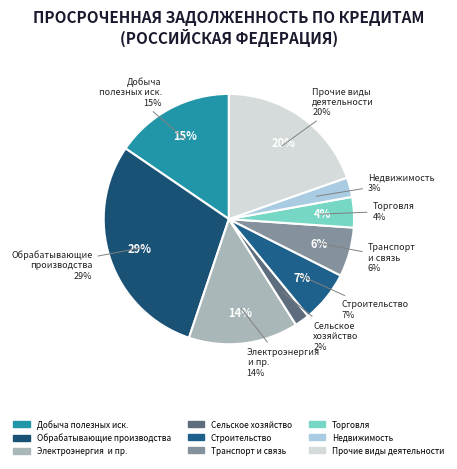

What is the smallest slice in the pie chart?

сельское хозяйство, охота и лесное хозяйство